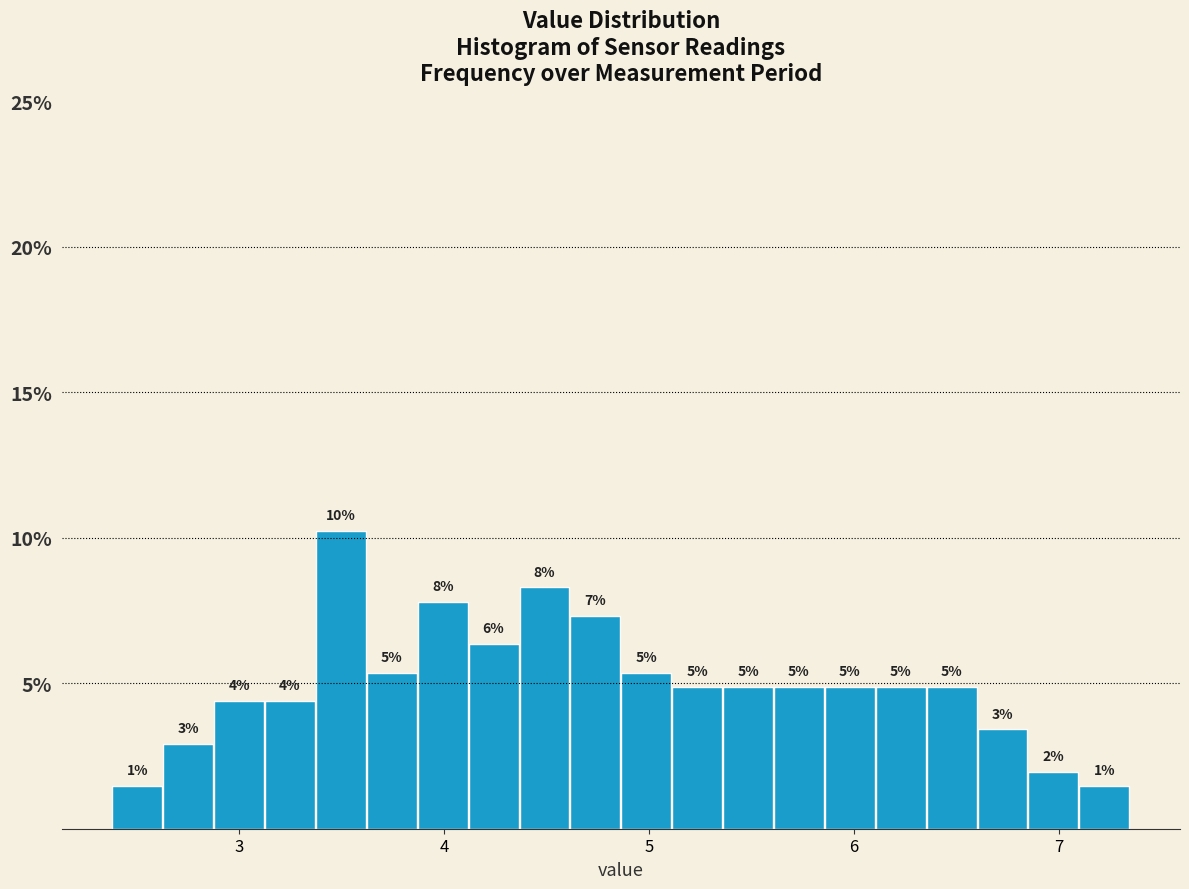

Around what value on the x-axis is the tallest bar? Give the approximate position of its centre, as read against the axis.

3.5